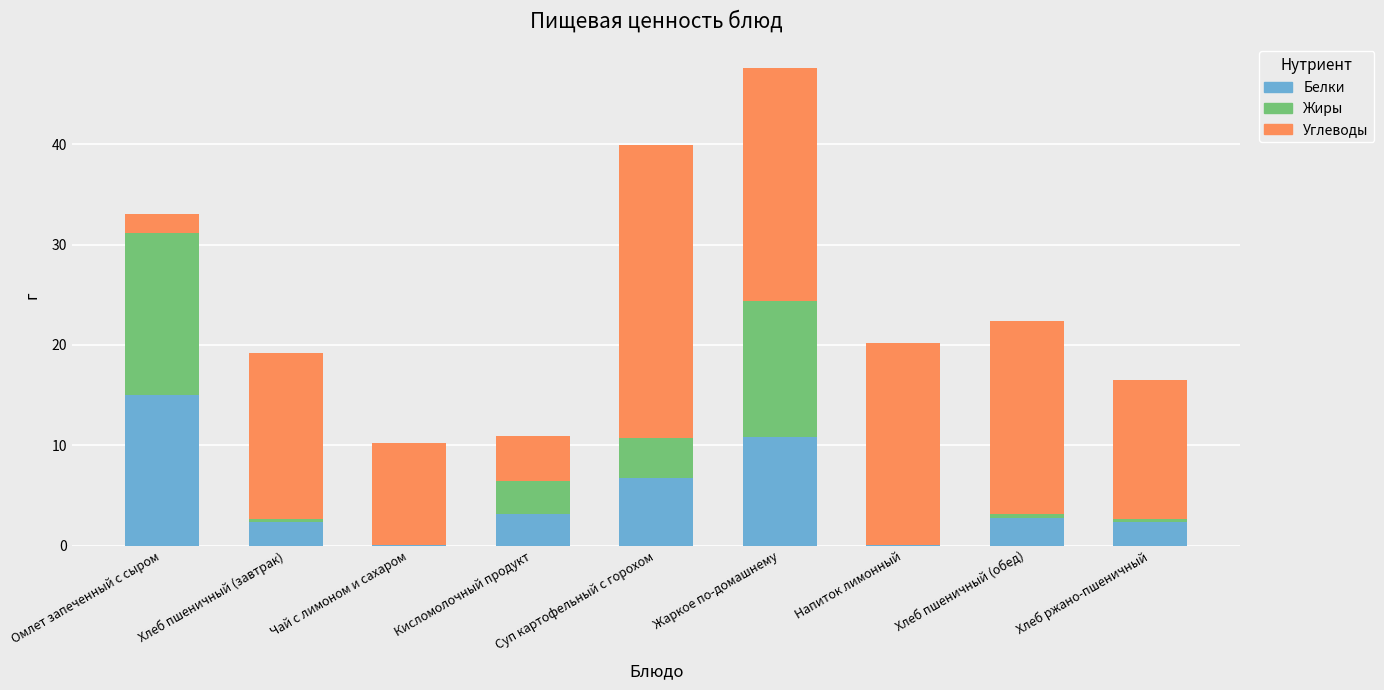

What are all the series names shown in the legend?

Белки, Жиры, Углеводы